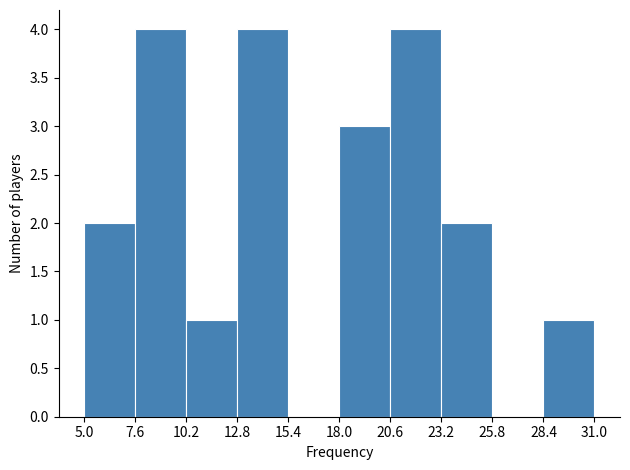

Reading left to right, transcribe this chart: for each bar, give the range it covers on the x-axis and its height. The values are not printed on the chart, so give them approximately, as read against the axis.

5.0 to 7.6: 2
7.6 to 10.2: 4
10.2 to 12.8: 1
12.8 to 15.4: 4
15.4 to 18.0: 0
18.0 to 20.6: 3
20.6 to 23.2: 4
23.2 to 25.8: 2
25.8 to 28.4: 0
28.4 to 31.0: 1